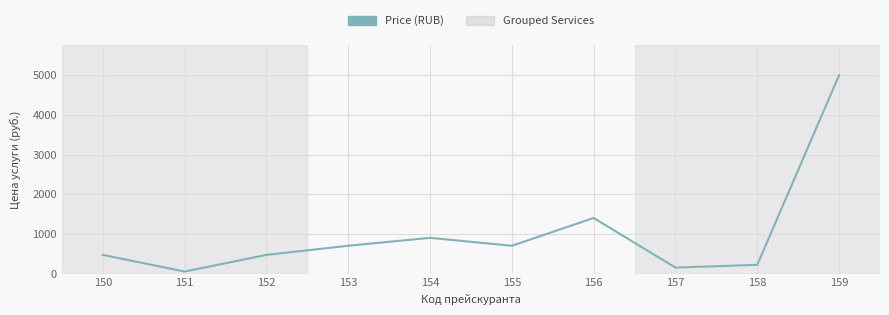

What is the difference between the values at 154 and 150?

430